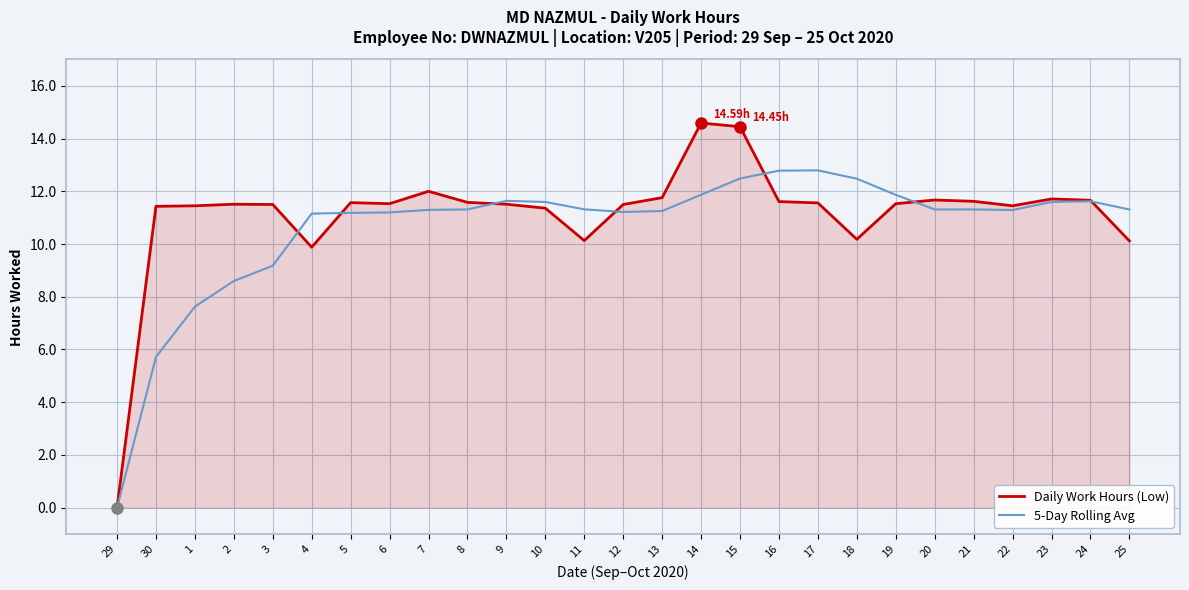

Is the value of 5-Day Rolling Avg at 22 greater than the value of Daily Work Hours (Low) at 24?

No